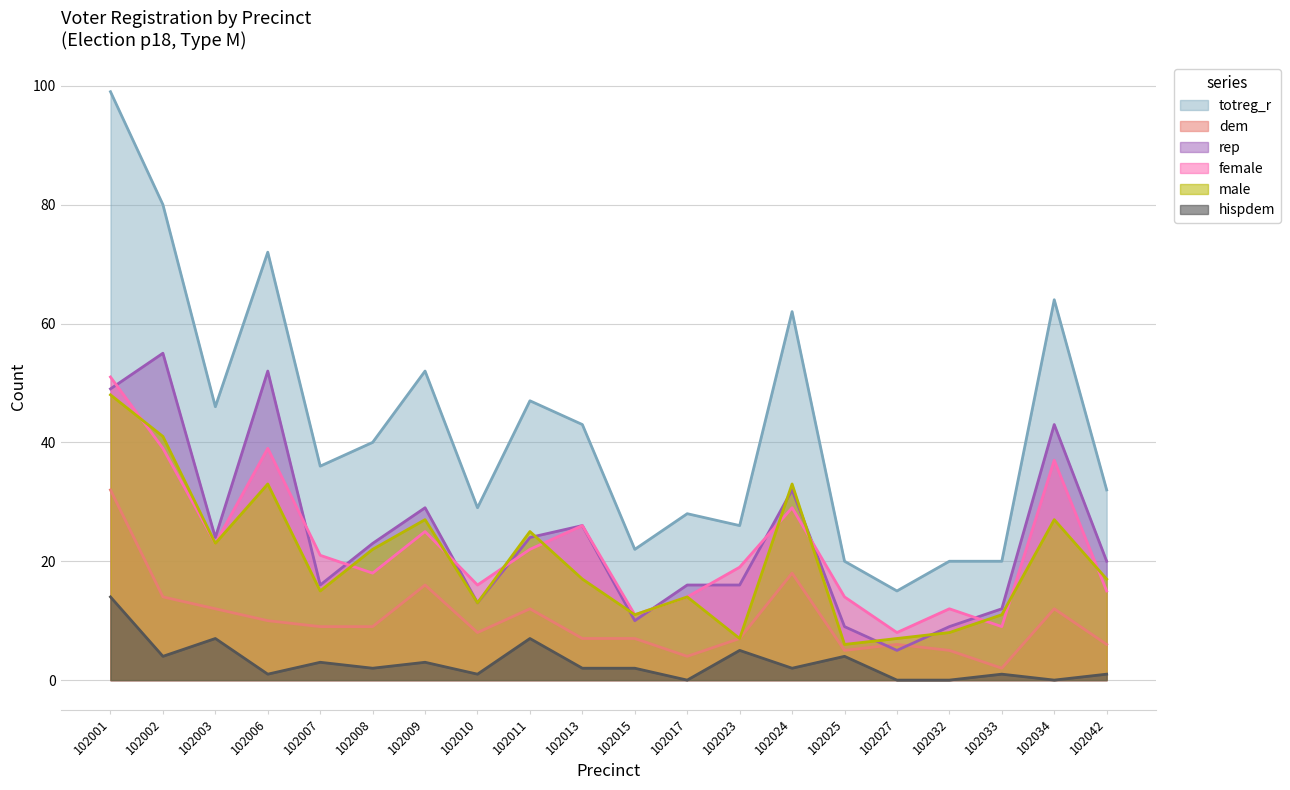

After their last crossing, which series has the higher values: rep or male?

rep